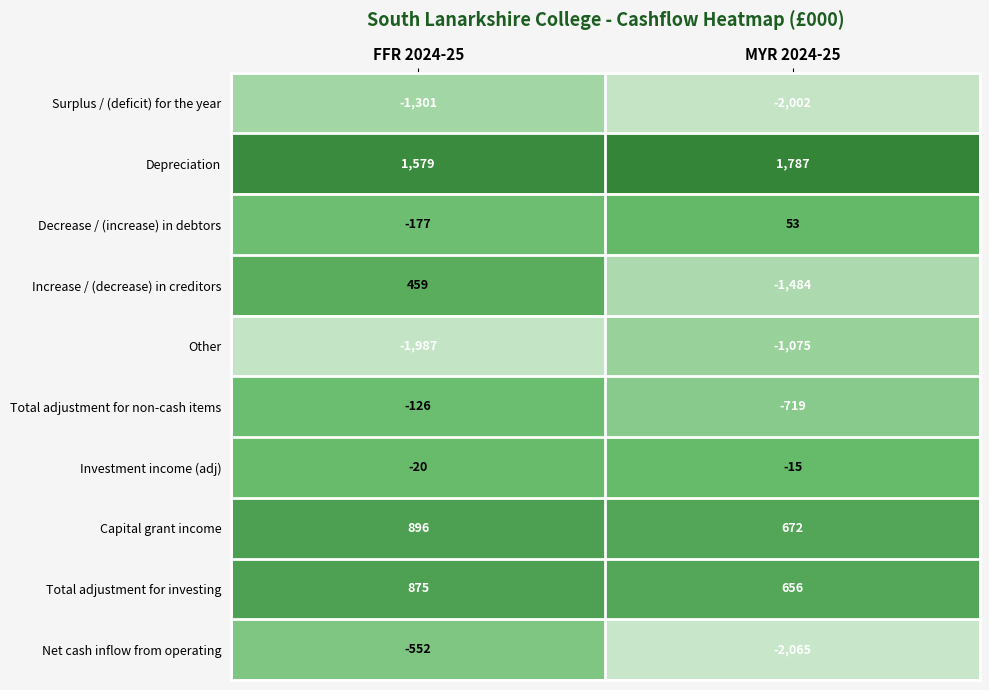

What is the smallest value displayed?

-2065